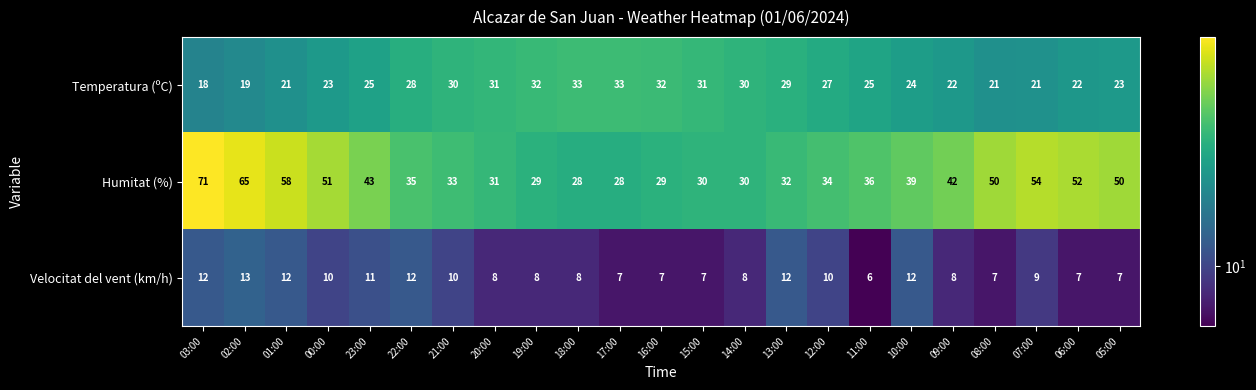

Which category has the lowest value in the Temperatura (ºC) series?

03:00